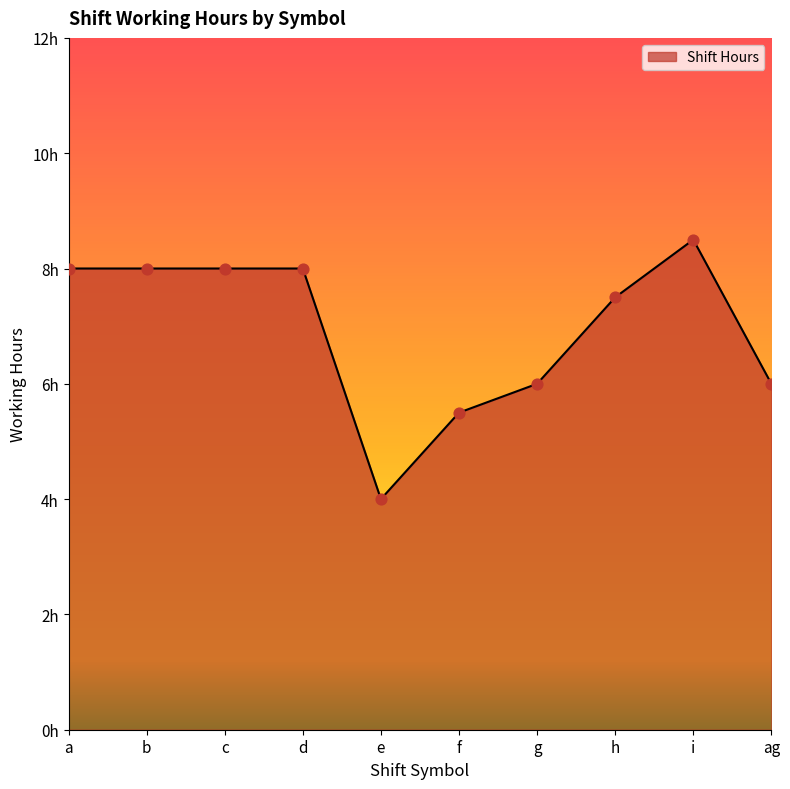

What is the ratio of the value at b to the value at ag?

1.3